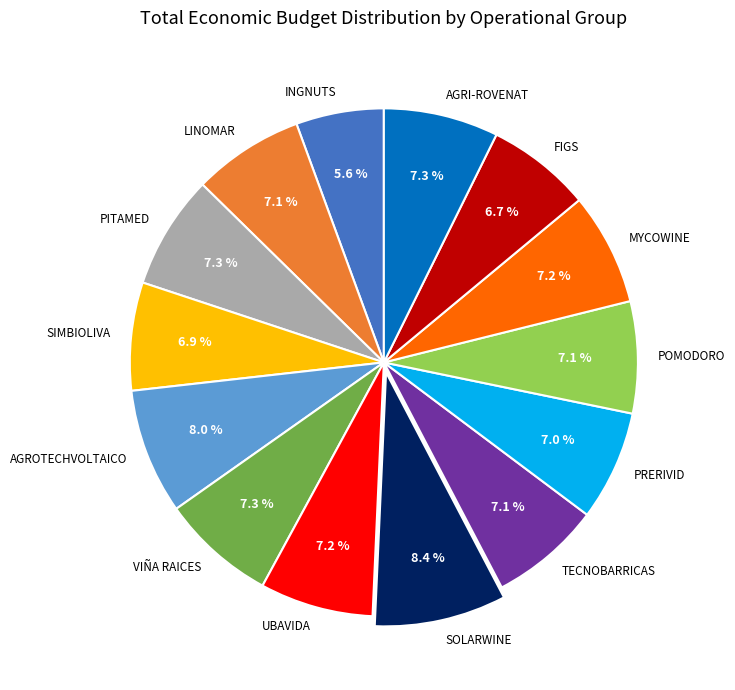

What percentage do TECNOBARRICAS and INGNUTS together represent?

12.7%